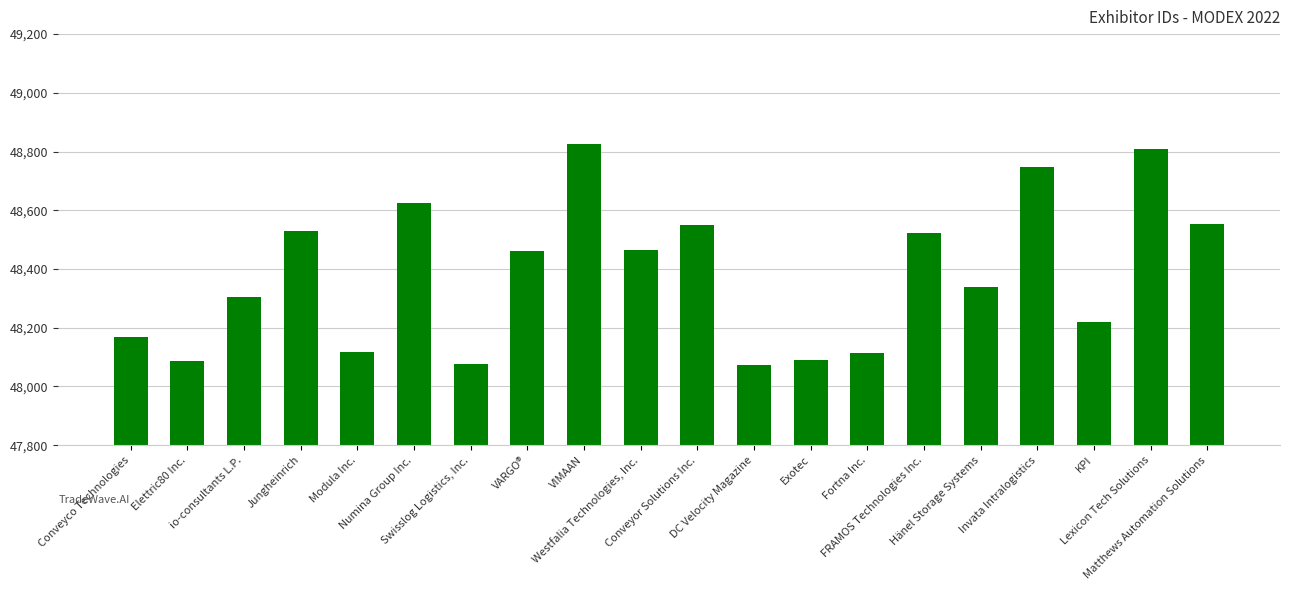

Are the bars grouped side by side (vs. stacked)?

No